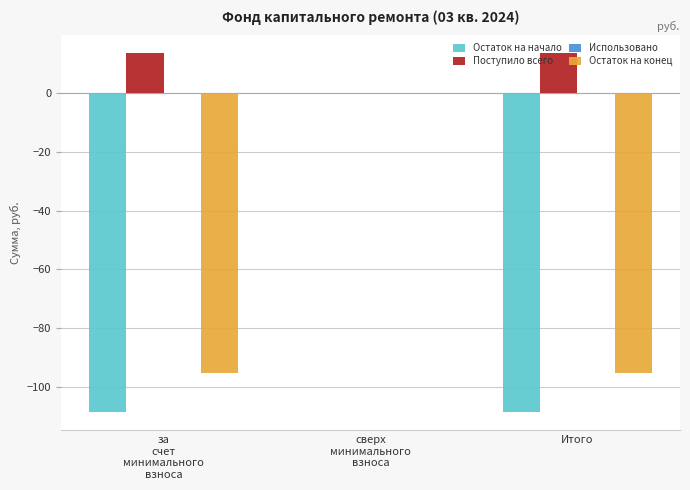

The Остаток на конец series shows -142.5 at Итого. True or false?

False